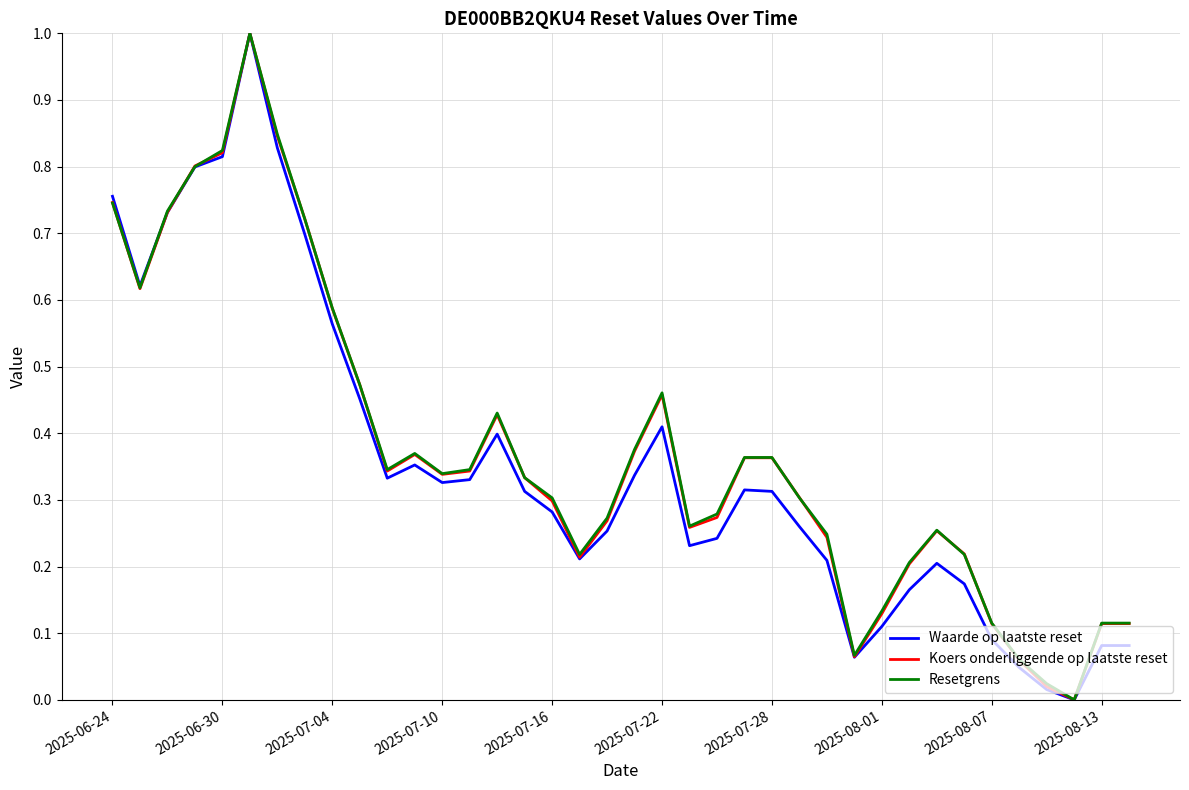

What are all the series names shown in the legend?

Waarde op laatste reset, Koers onderliggende op laatste reset, Resetgrens